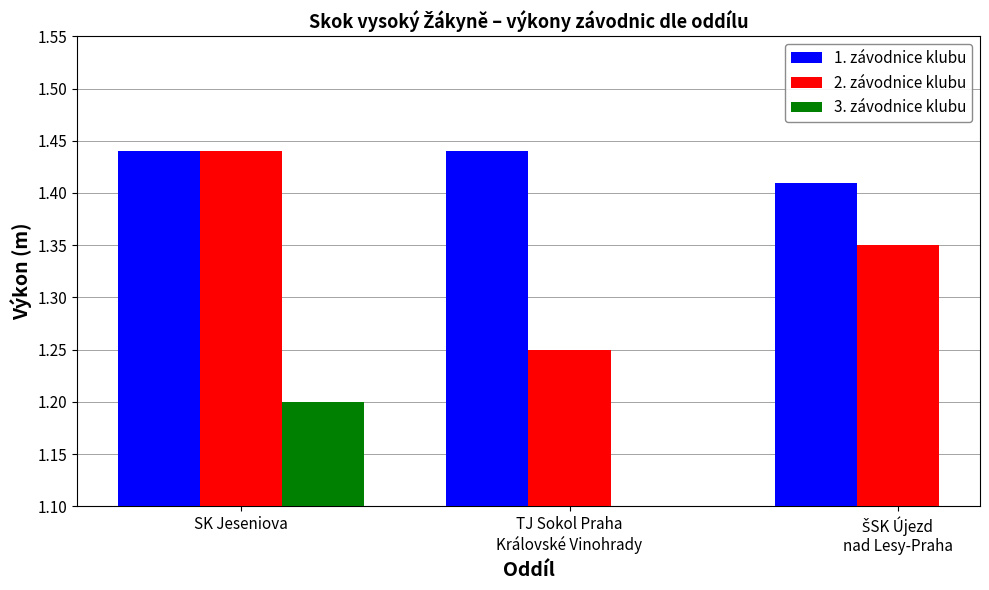

Rank the categories by 2. závodnice klubu value from highest to lowest.

SK Jeseniova, ŠSK Újezd
nad Lesy-Praha, TJ Sokol Praha
Královské Vinohrady